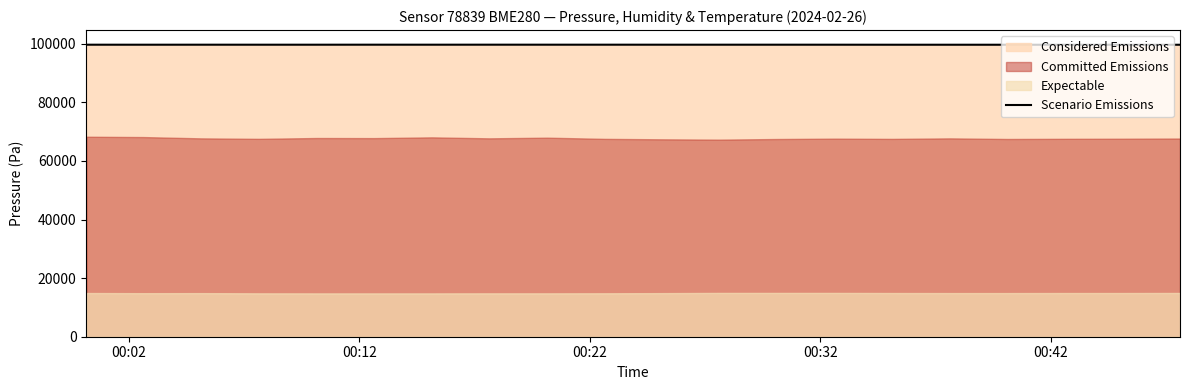

How many data points are less than 99675?

9